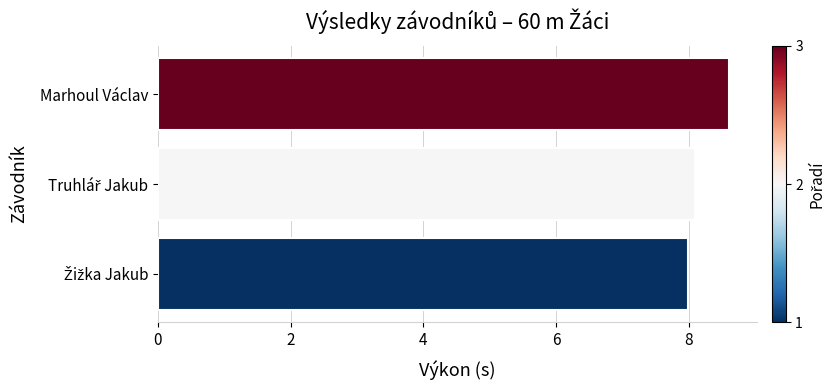

Which category has the highest value across all series?

Marhoul Václav